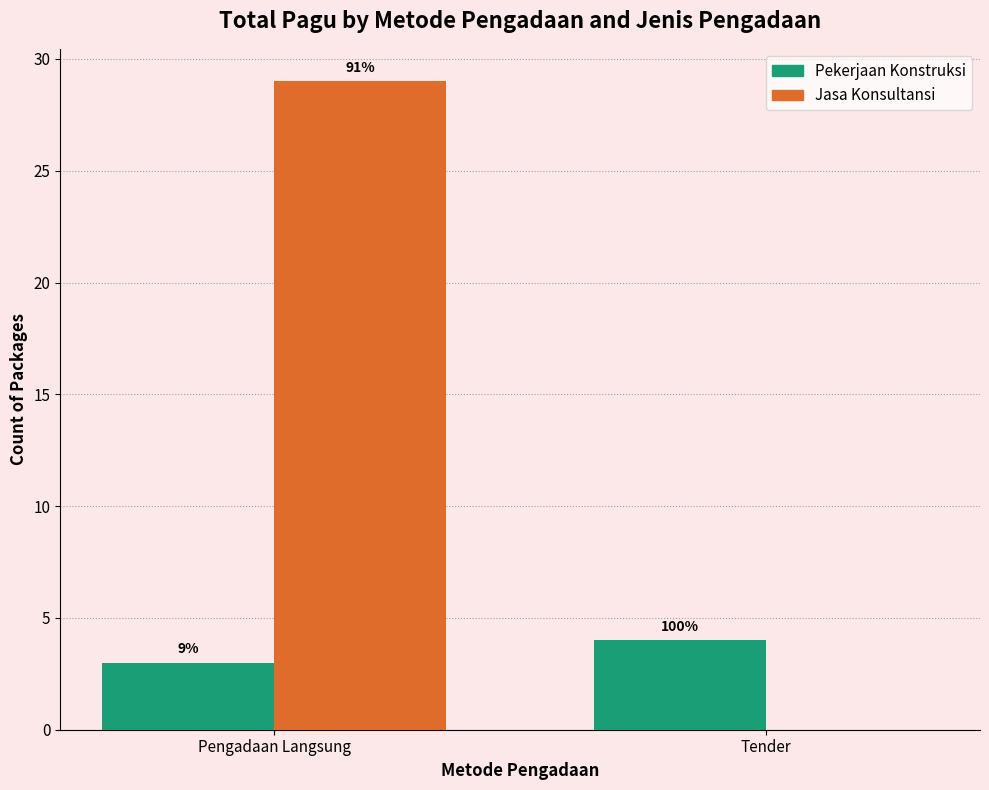

What is the difference between the maximum and minimum values in the Jasa Konsultansi series?

29